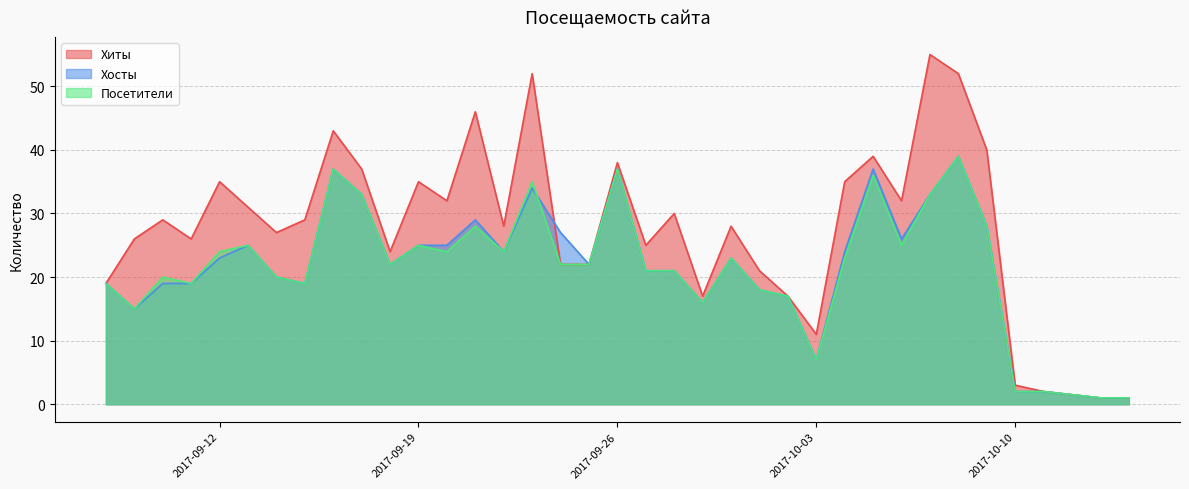

True or false: Посетители has more than 1 interior local peaks.

True